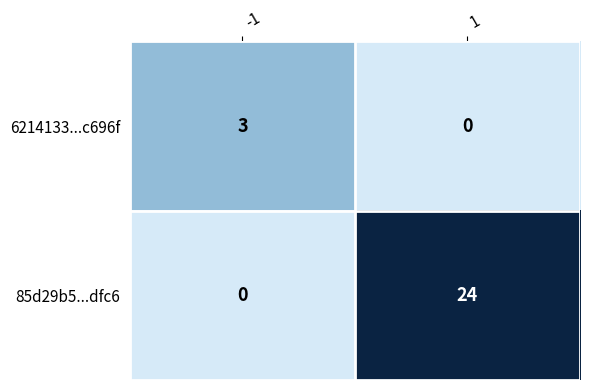

True or false: 6214133...c696f has a value of 3 at -1.

True